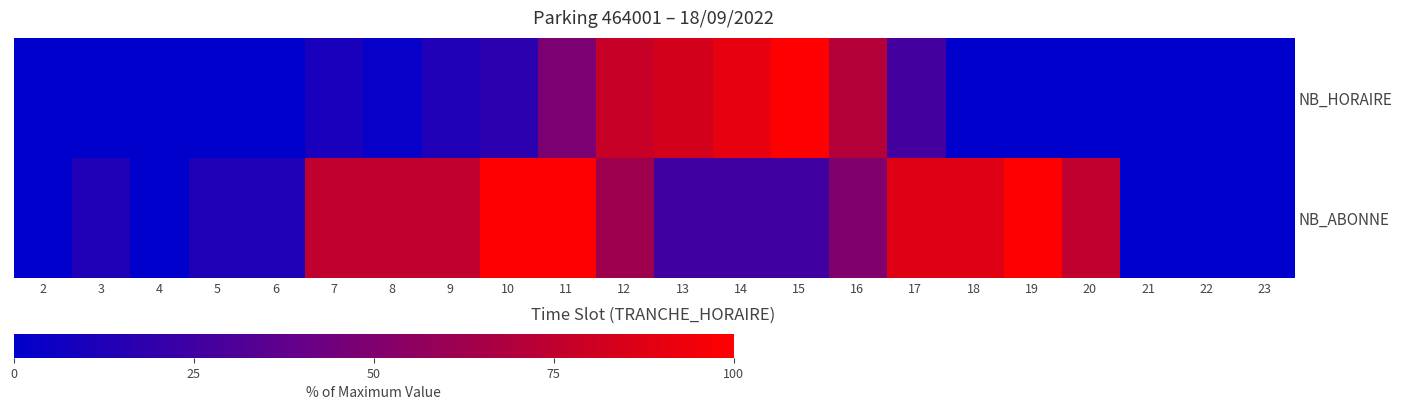

Which series has the largest total across all categories?

NB_ABONNE